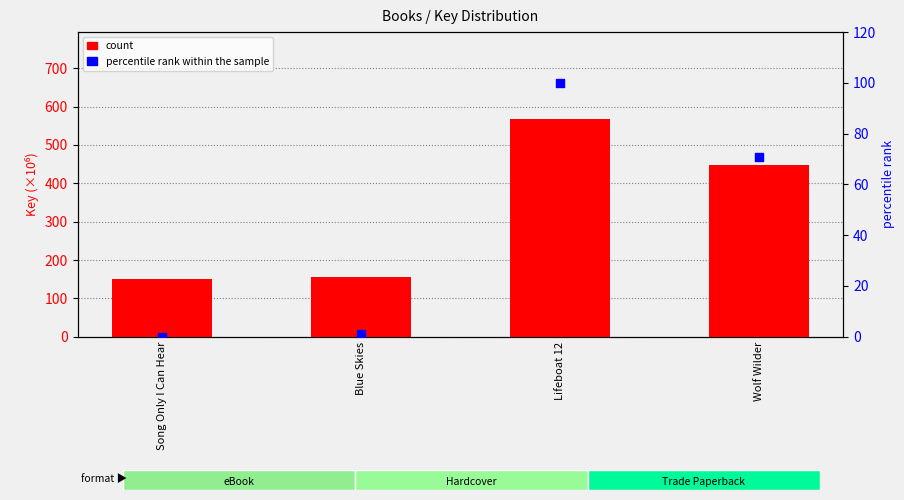

Which series contains the highest Y value?

count